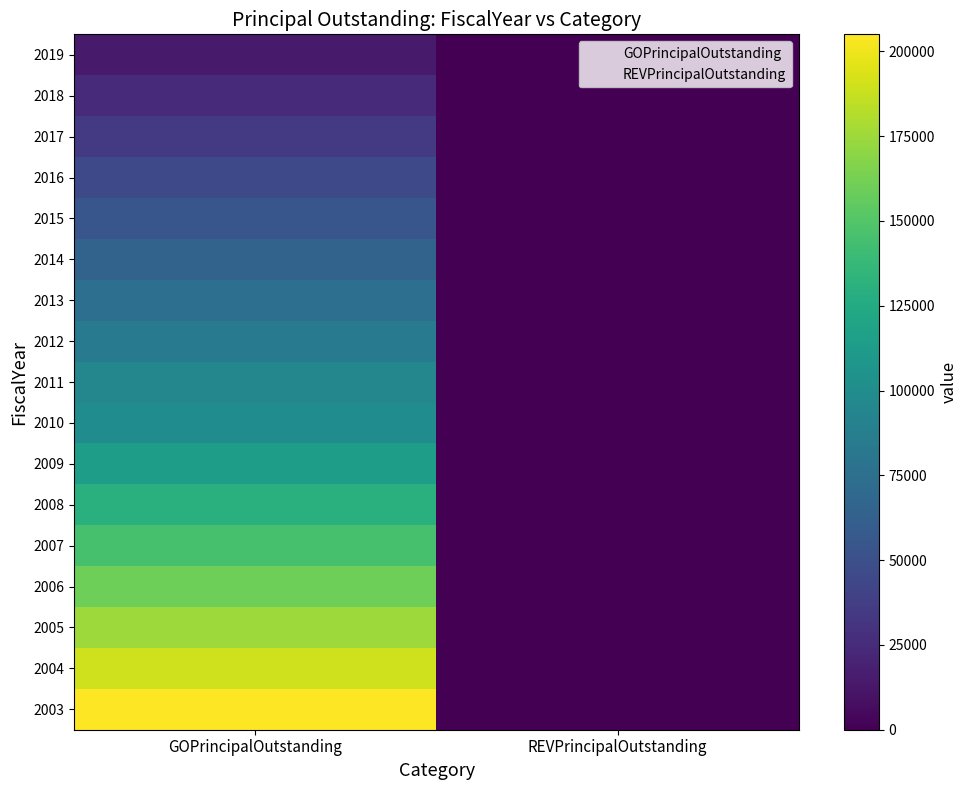

Reading right to left, transcribe all the data shown in this chart.

2003: REVPrincipalOutstanding=0	GOPrincipalOutstanding=205000
2004: REVPrincipalOutstanding=0	GOPrincipalOutstanding=190000
2005: REVPrincipalOutstanding=0	GOPrincipalOutstanding=175000
2006: REVPrincipalOutstanding=0	GOPrincipalOutstanding=160000
2007: REVPrincipalOutstanding=0	GOPrincipalOutstanding=145000
2008: REVPrincipalOutstanding=0	GOPrincipalOutstanding=130000
2009: REVPrincipalOutstanding=0	GOPrincipalOutstanding=115000
2010: REVPrincipalOutstanding=0	GOPrincipalOutstanding=100000
2011: REVPrincipalOutstanding=0	GOPrincipalOutstanding=95000
2012: REVPrincipalOutstanding=0	GOPrincipalOutstanding=85000
2013: REVPrincipalOutstanding=0	GOPrincipalOutstanding=75000
2014: REVPrincipalOutstanding=0	GOPrincipalOutstanding=65000
2015: REVPrincipalOutstanding=0	GOPrincipalOutstanding=55000
2016: REVPrincipalOutstanding=0	GOPrincipalOutstanding=45000
2017: REVPrincipalOutstanding=0	GOPrincipalOutstanding=35000
2018: REVPrincipalOutstanding=0	GOPrincipalOutstanding=25000
2019: REVPrincipalOutstanding=0	GOPrincipalOutstanding=15000